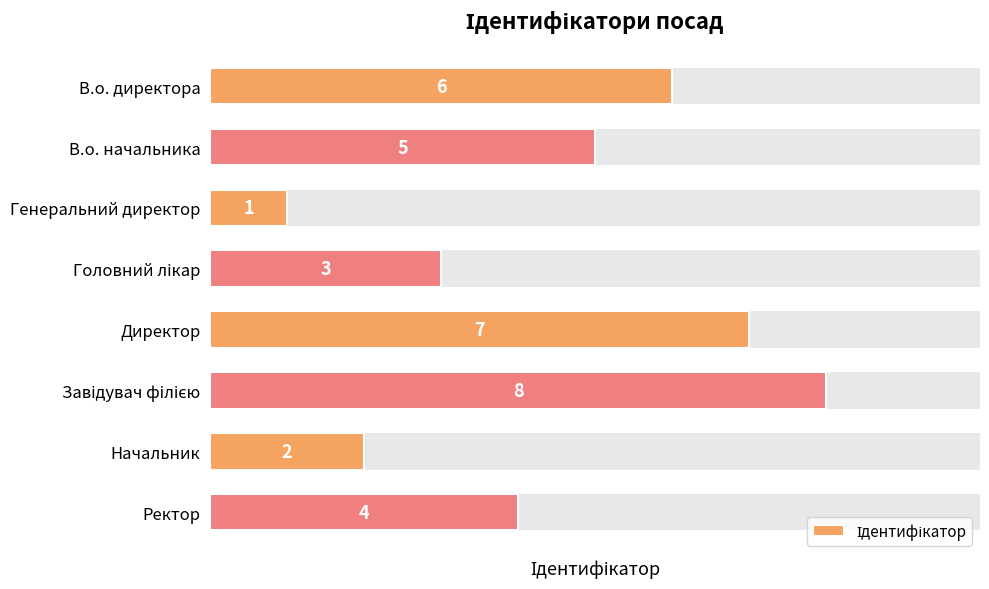

What is the average value?

4